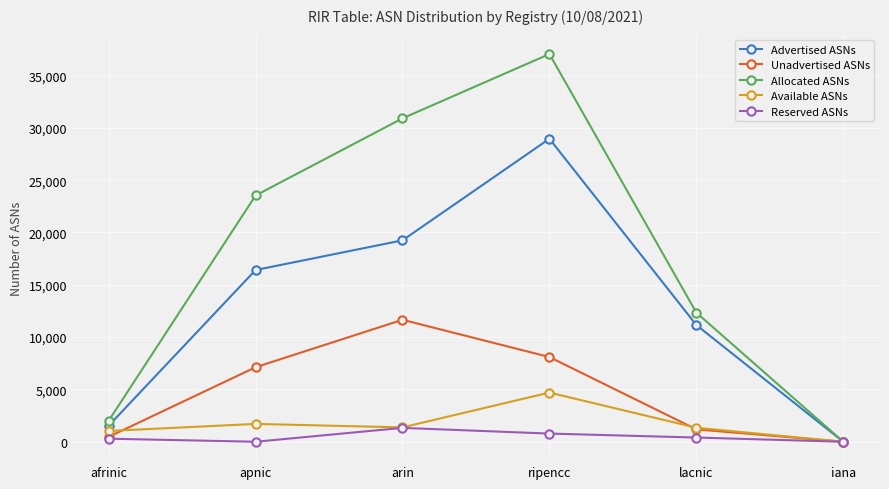

The value of Allocated ASNs at apnic is 23534. True or false?

True